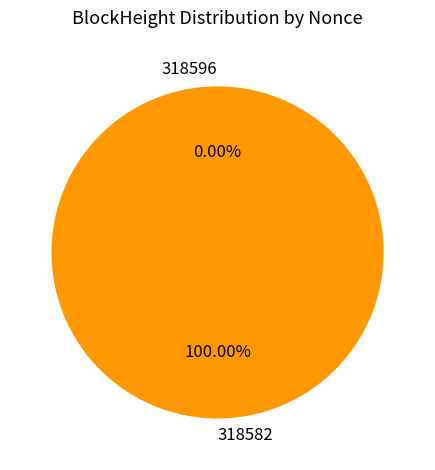

Which slice is the largest?

318582